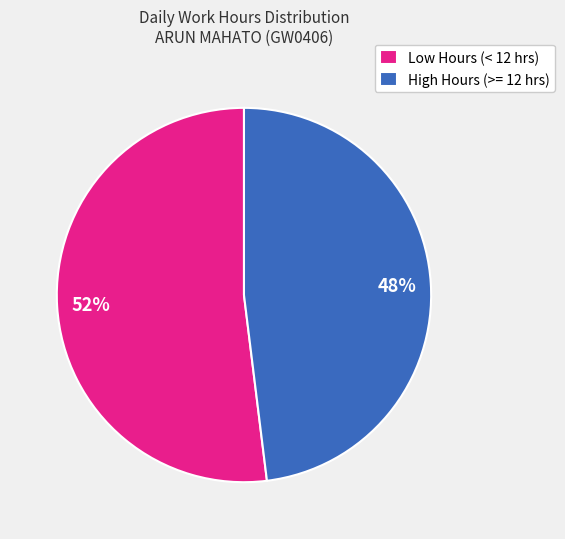

Which category has the biggest portion of the pie?

Low Hours (< 12 hrs)